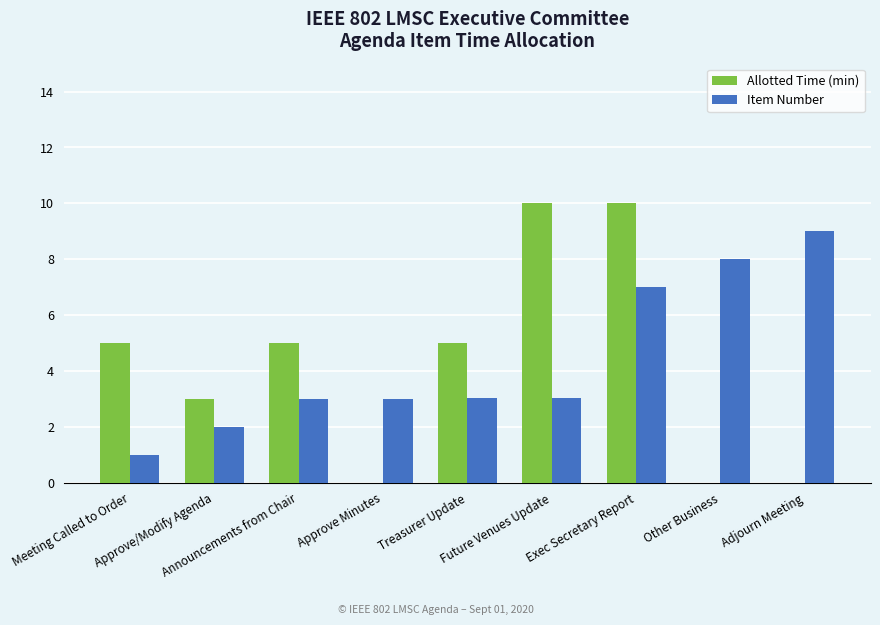

What is the maximum value shown in the chart?

10.0